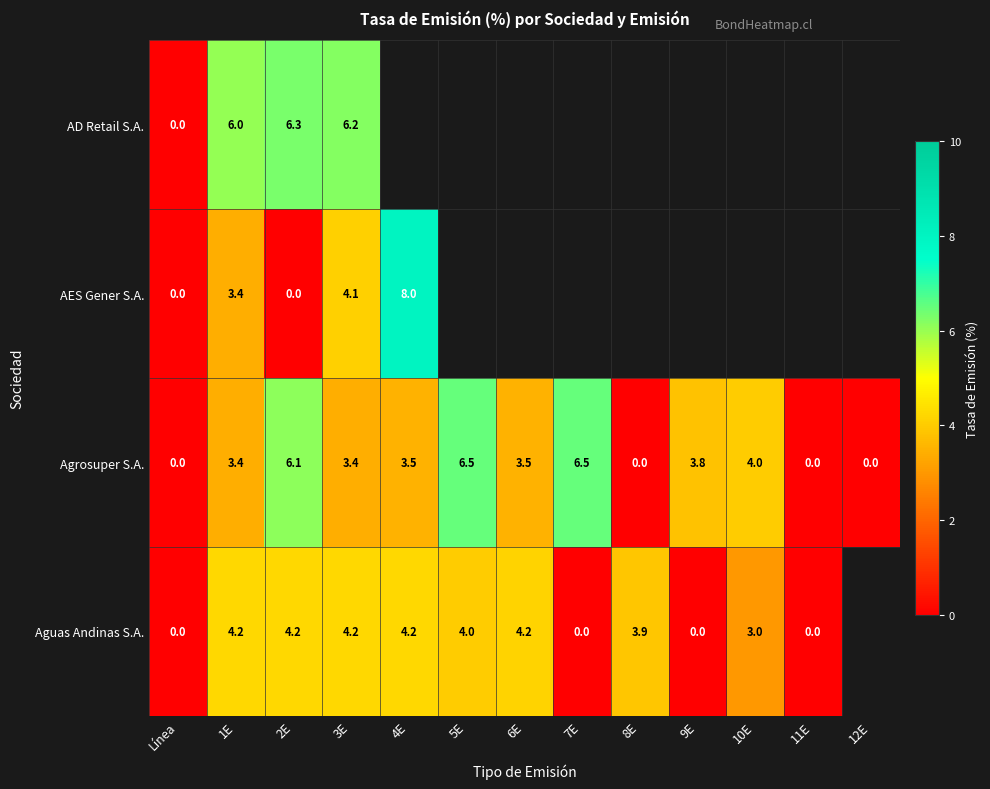

Count the number of categories in the chart.

13